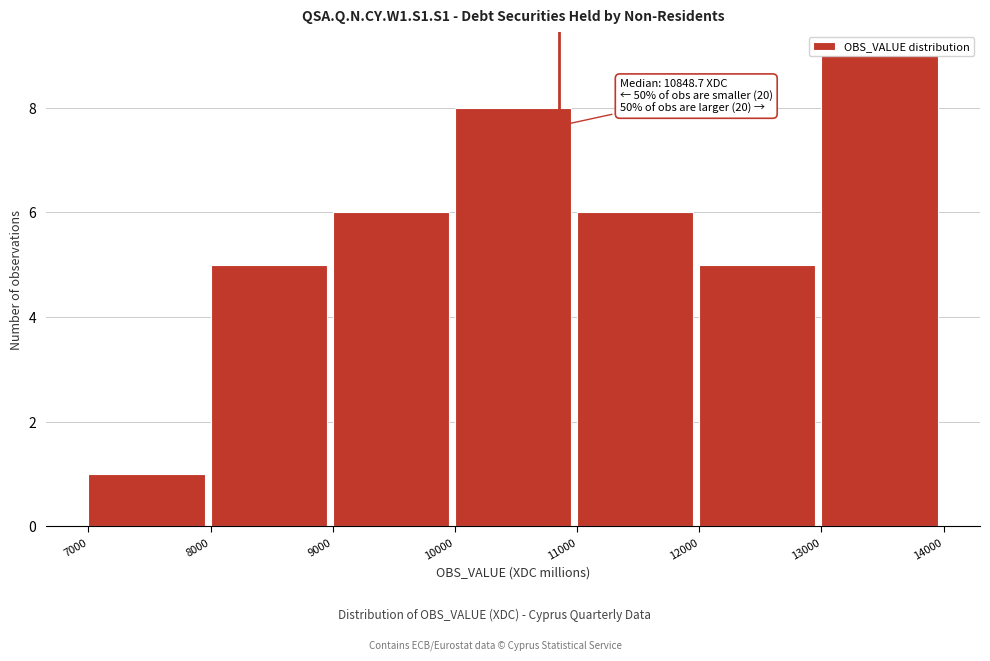

Is it true that the value at 12000 is 8?

False